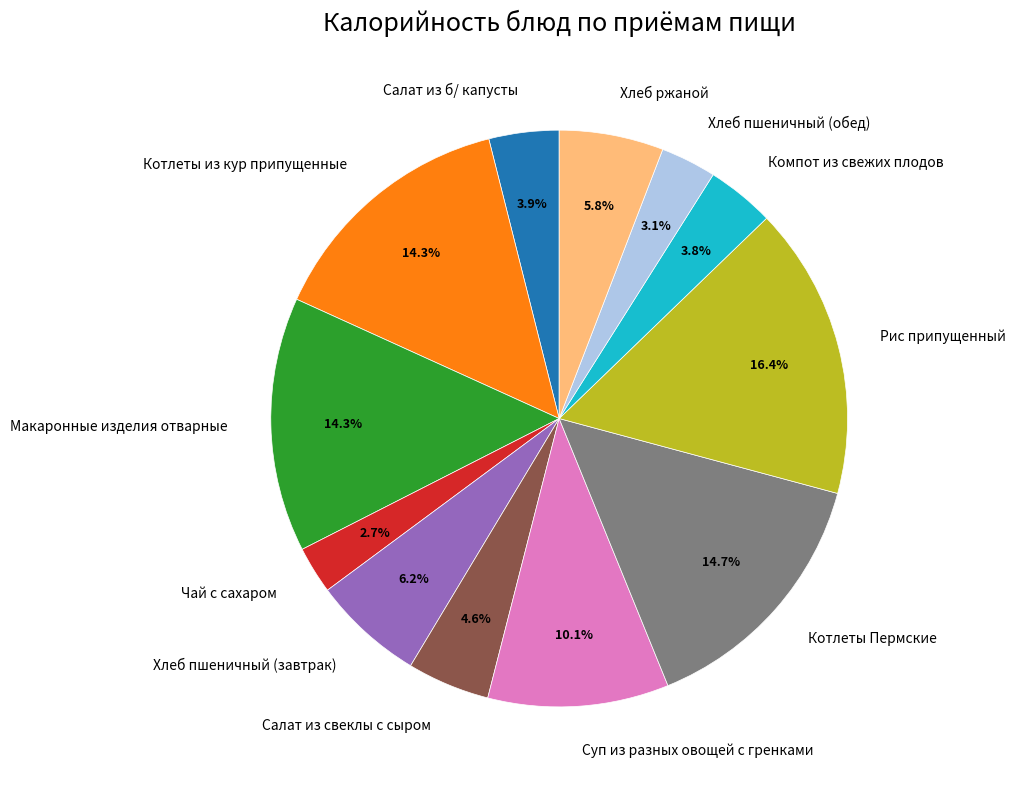

Which category has the biggest portion of the pie?

Рис припущенный